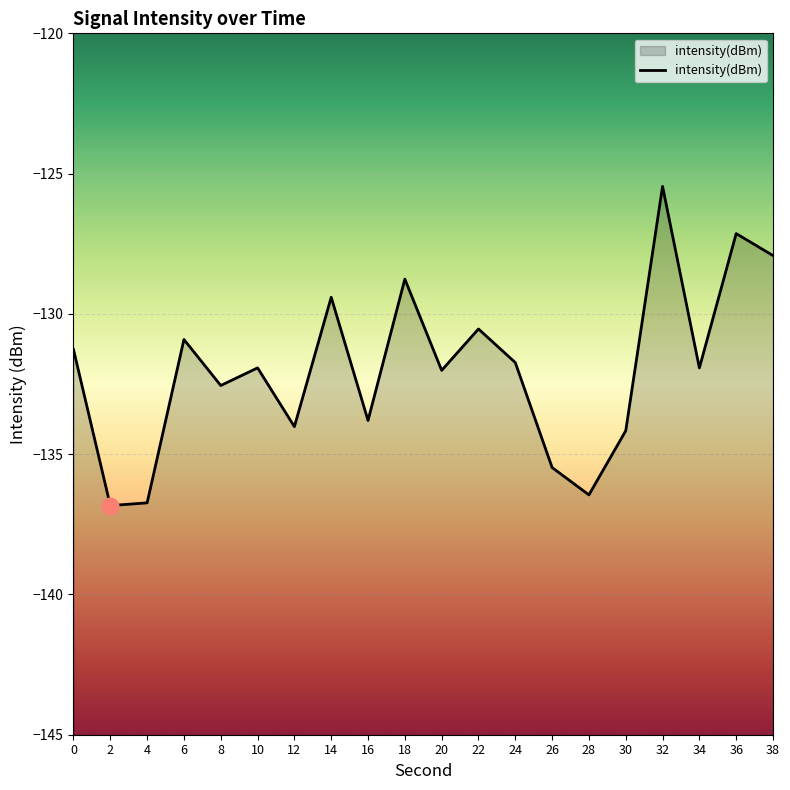

At which category does the data reach its first local peak?

6